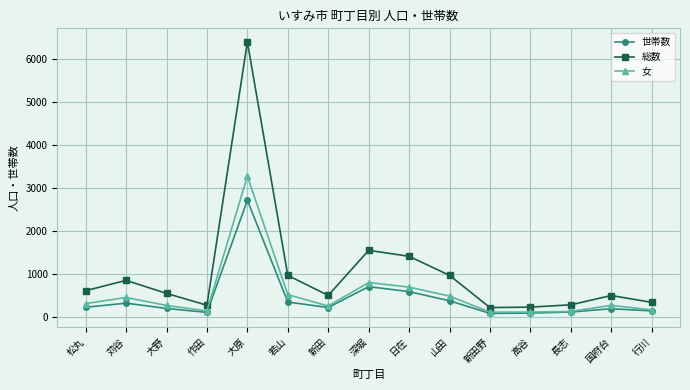

What is the difference between the 世帯数 values at 新田野 and 行川?

58